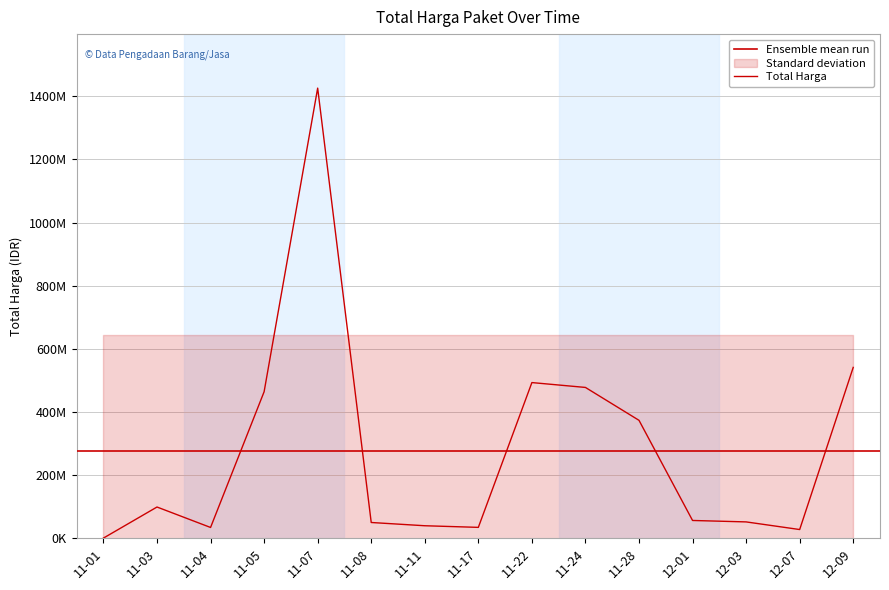

What is the change in value from 11-03 to 12-03?

-47171570